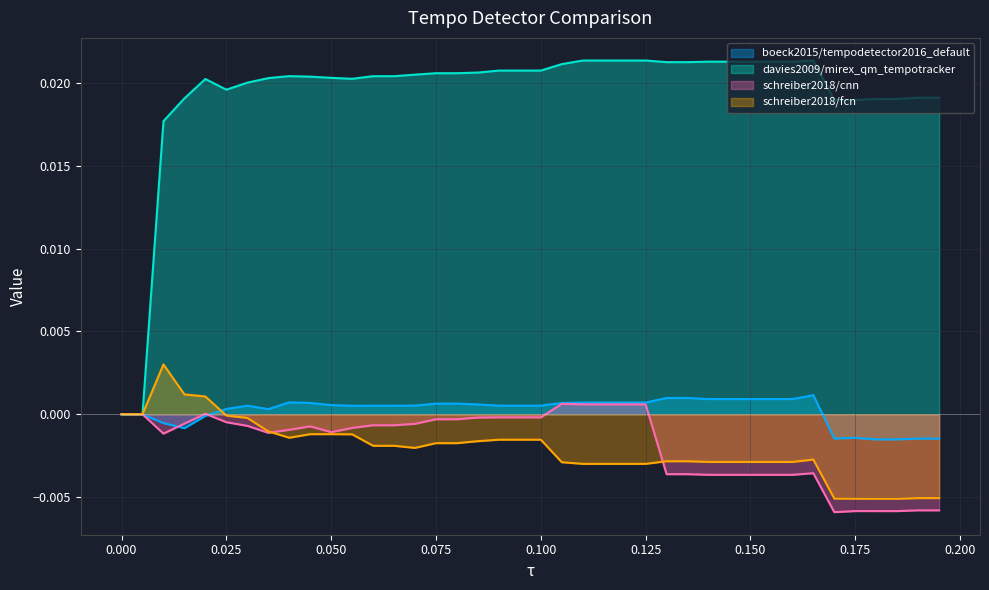

At which category is the sum across all series the highest?

0.02